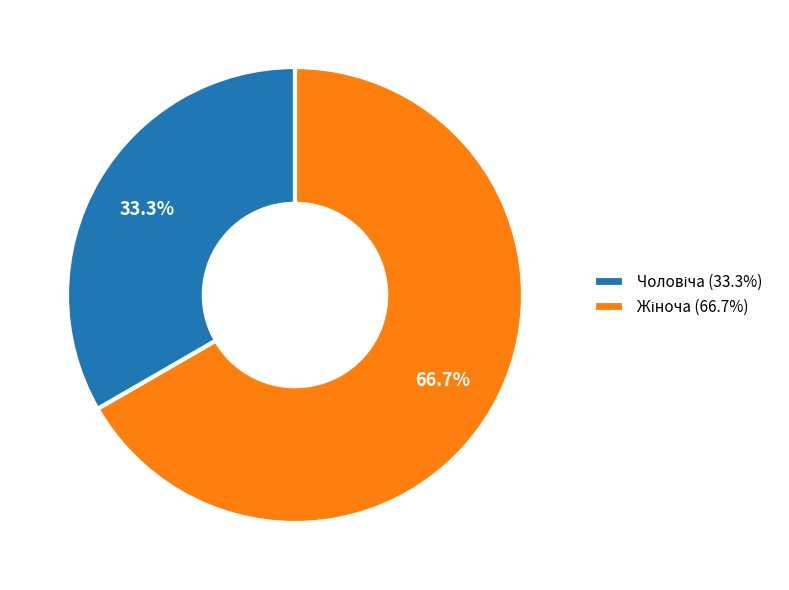

Is there a majority slice in this chart?

Yes